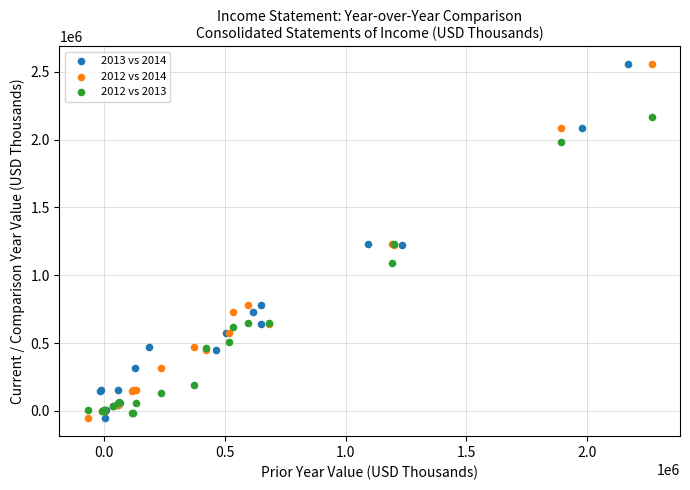

What are all the series names shown in the legend?

2013 vs 2014, 2012 vs 2014, 2012 vs 2013